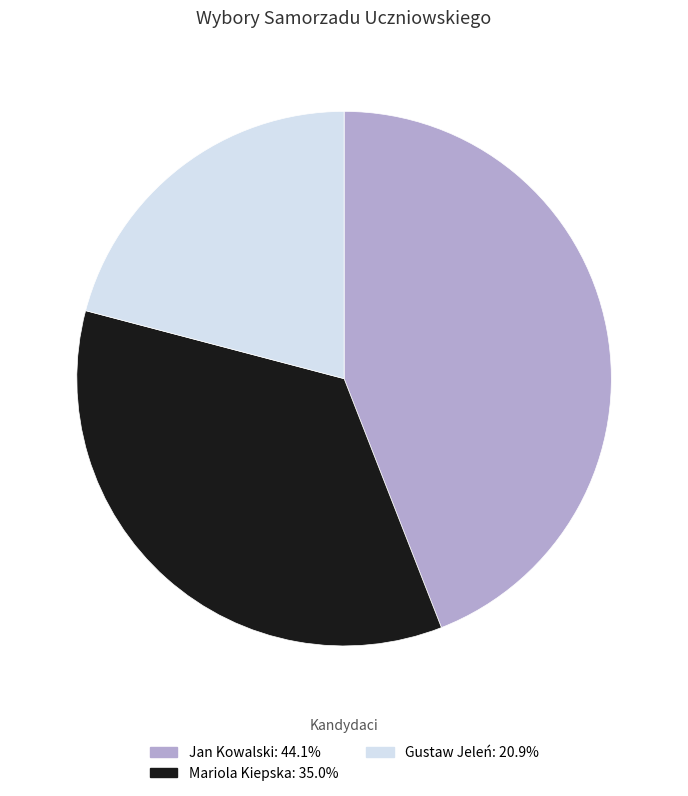

Is Gustaw Jeleń the majority of the pie?

No